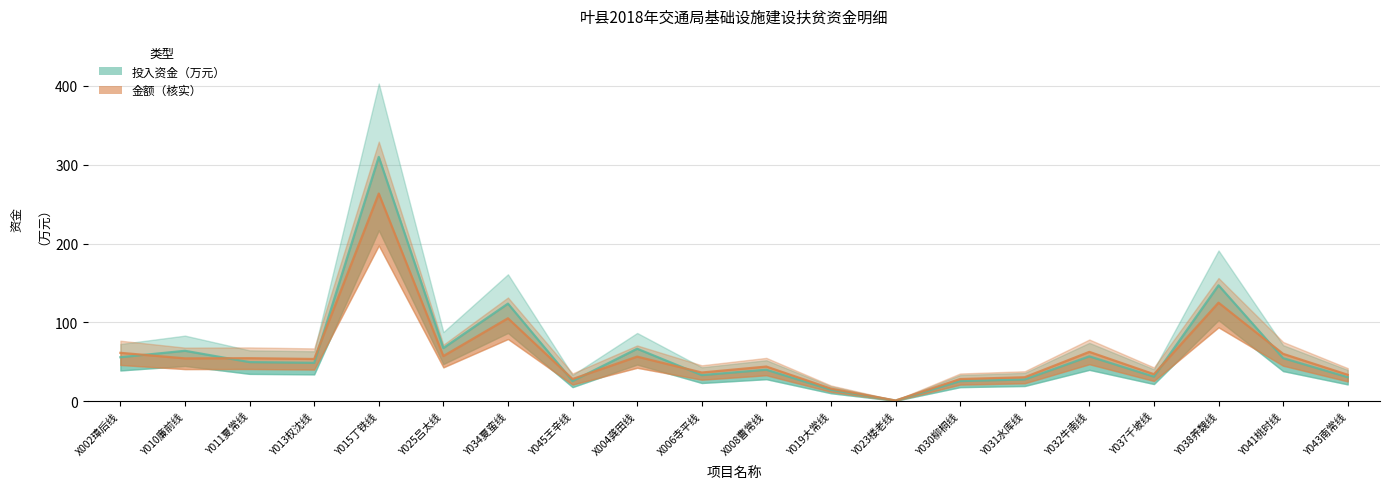

How many interior local valleys does the 金额 series have?

7